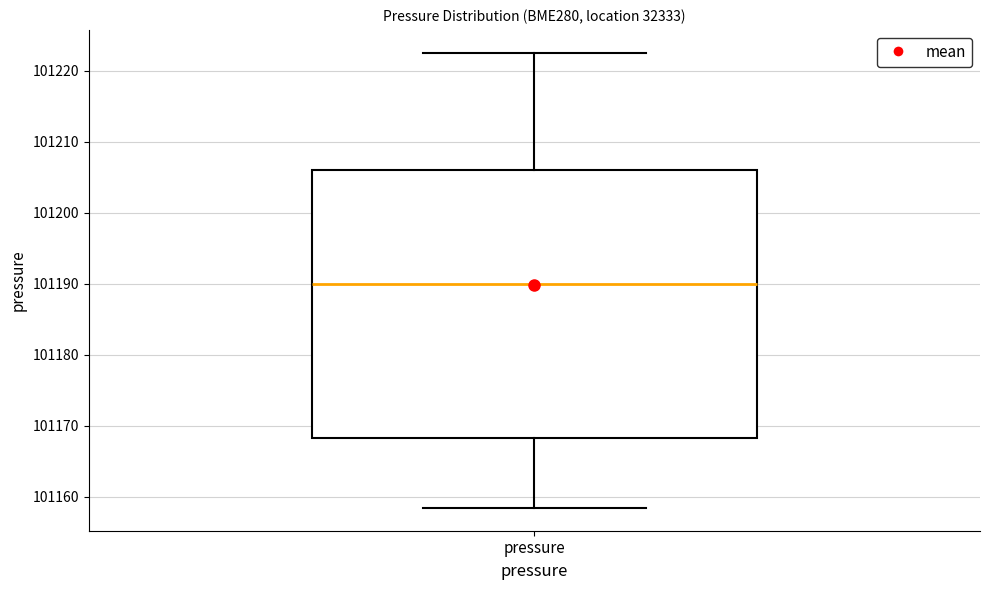

Read this box plot against the y-axis: the position of the median line, the range covered by the box, and the ends of both whiskers. The values are not printed on the chart, so give them approximately, as read against the axis.

median 101190, box 101168 to 101206, whiskers 101158 to 101223